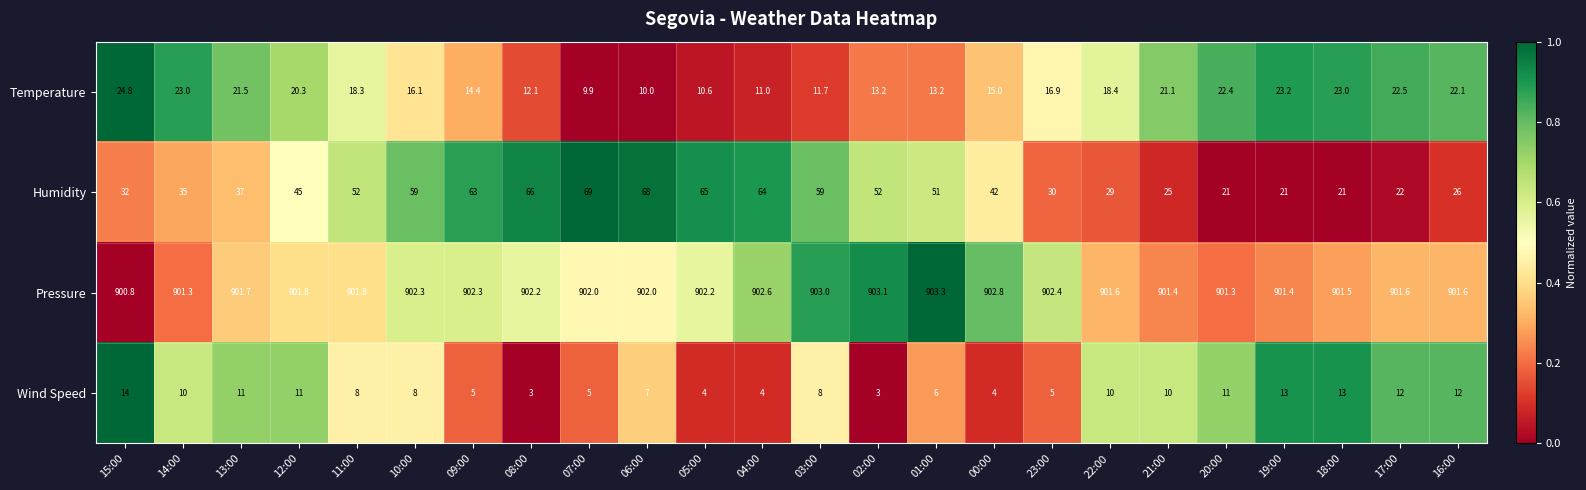

Which series has the largest total across all categories?

Pressure